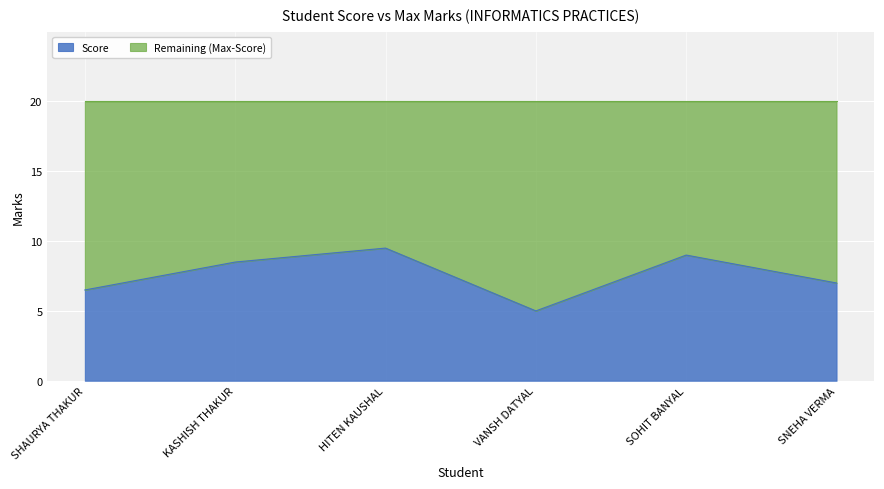

What is the change in value from SHAURYA THAKUR to SOHIT BANYAL?

+2.5